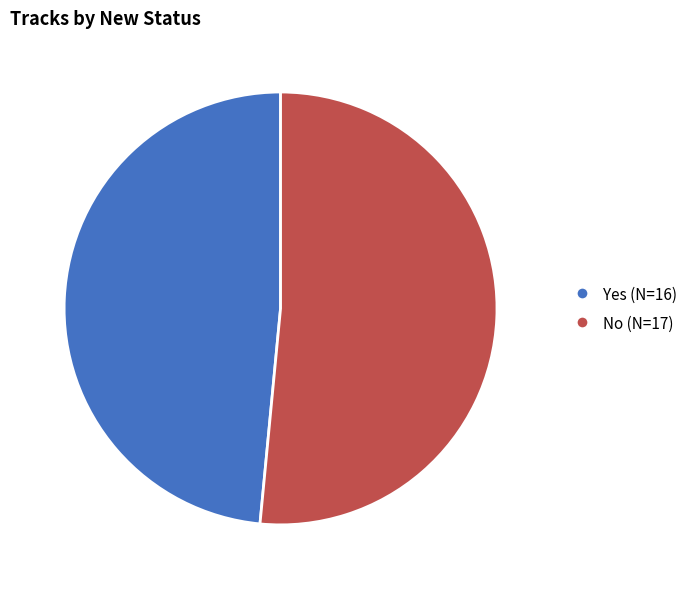

Which category has the smallest portion of the pie?

Yes